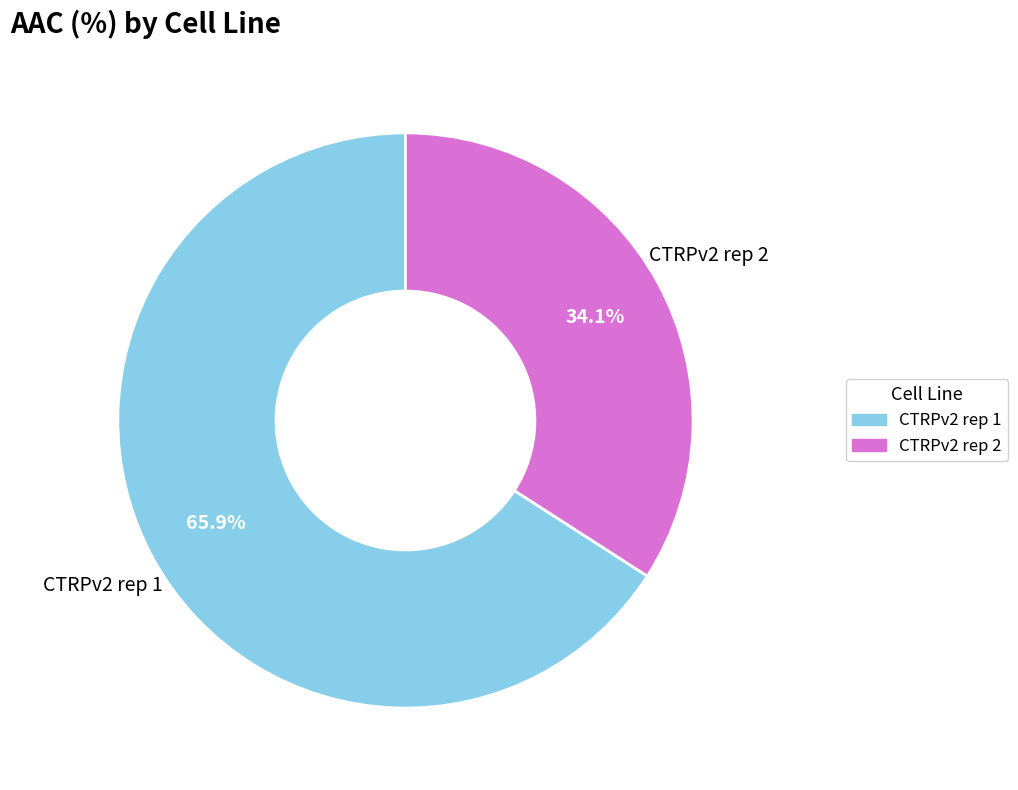

Which has a higher value, CTRPv2 rep 1 or CTRPv2 rep 2?

CTRPv2 rep 1